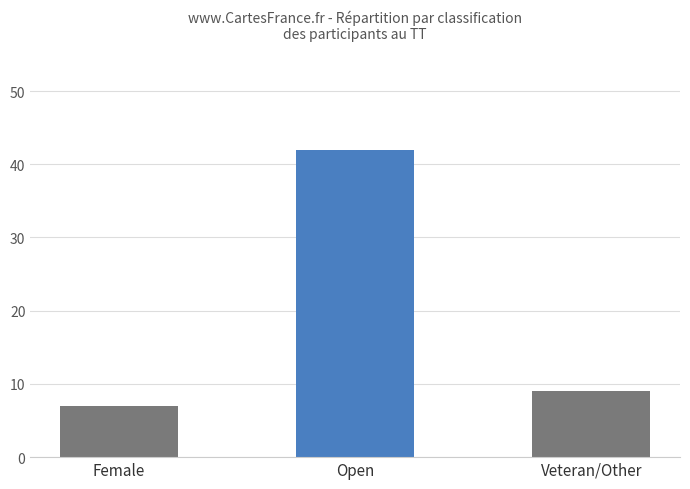

Where is the data nearest to the value 24?

Veteran/Other